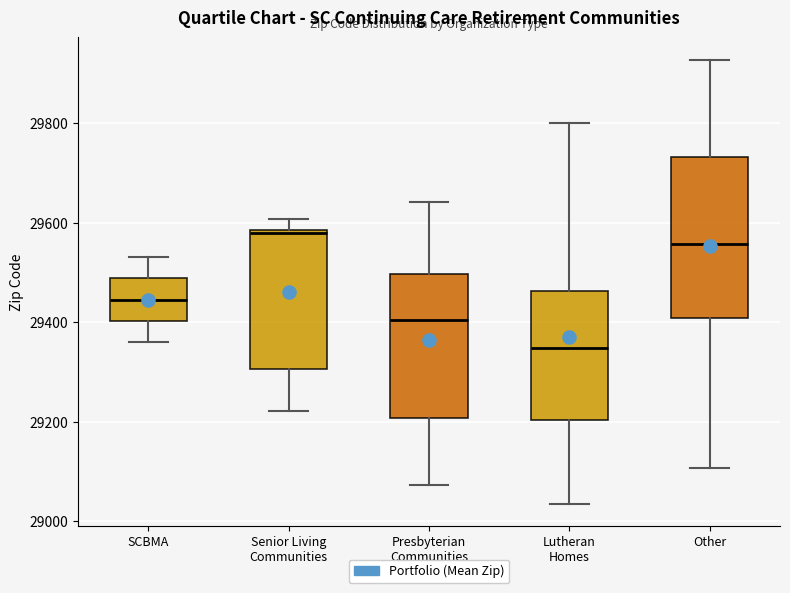

Which box is the tallest, from its lower edge to its upper edge?

Other